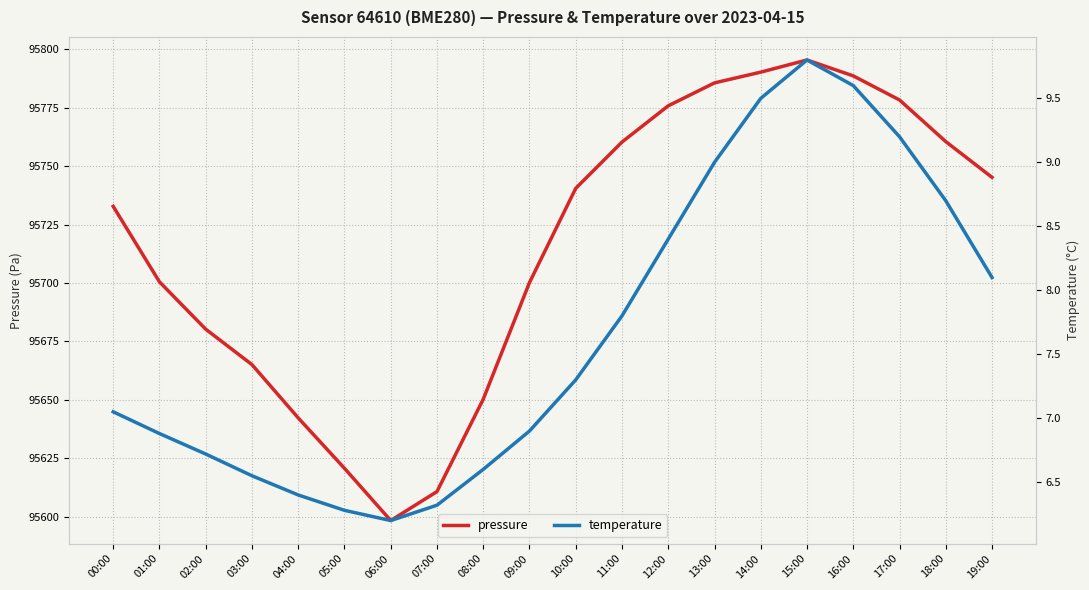

What position from the left is 19:00?

20